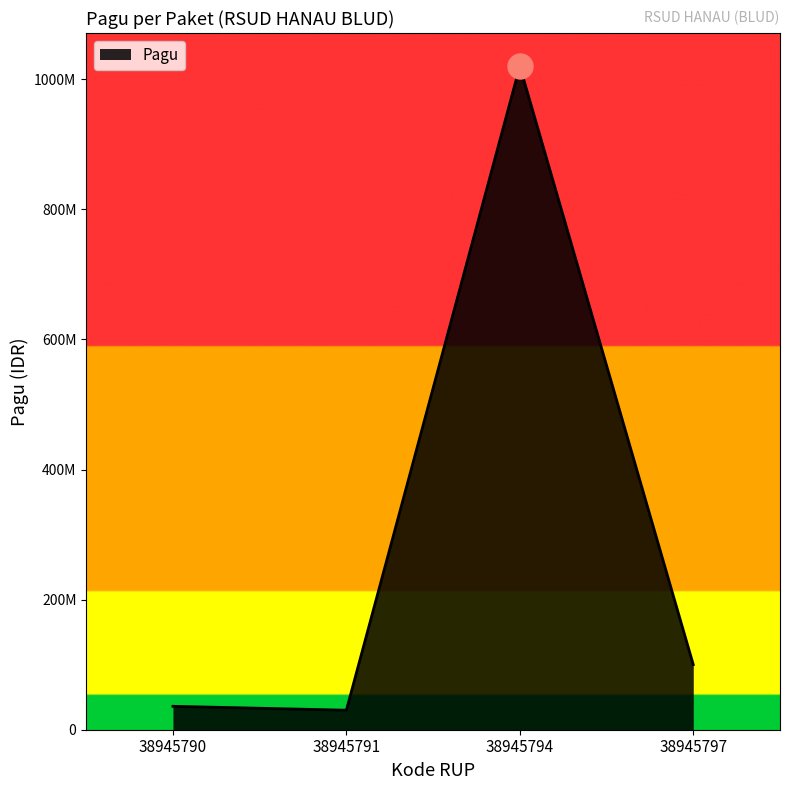

Where is the first local minimum?

38945791